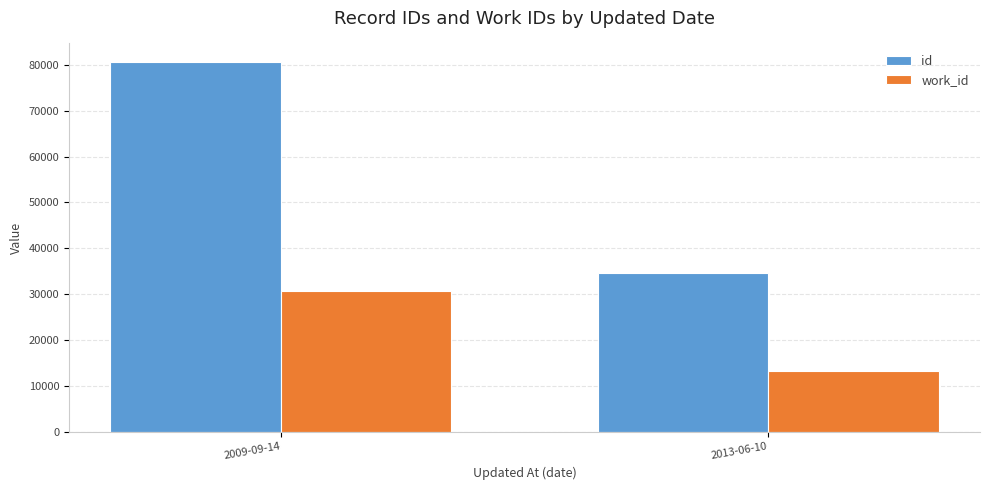

At 2009-09-14, list the series in order from smallest to largest.

work_id, id